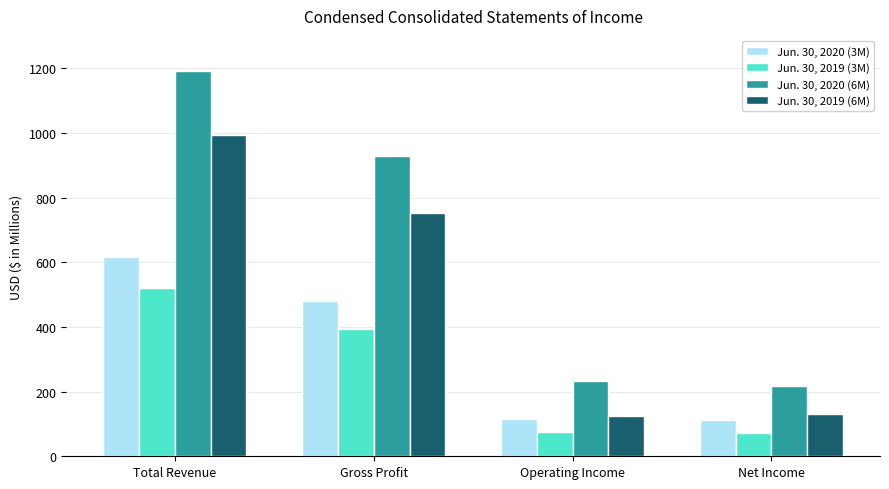

The Jun. 30, 2020 (6M) series shows 1192.4 at Total Revenue. True or false?

True